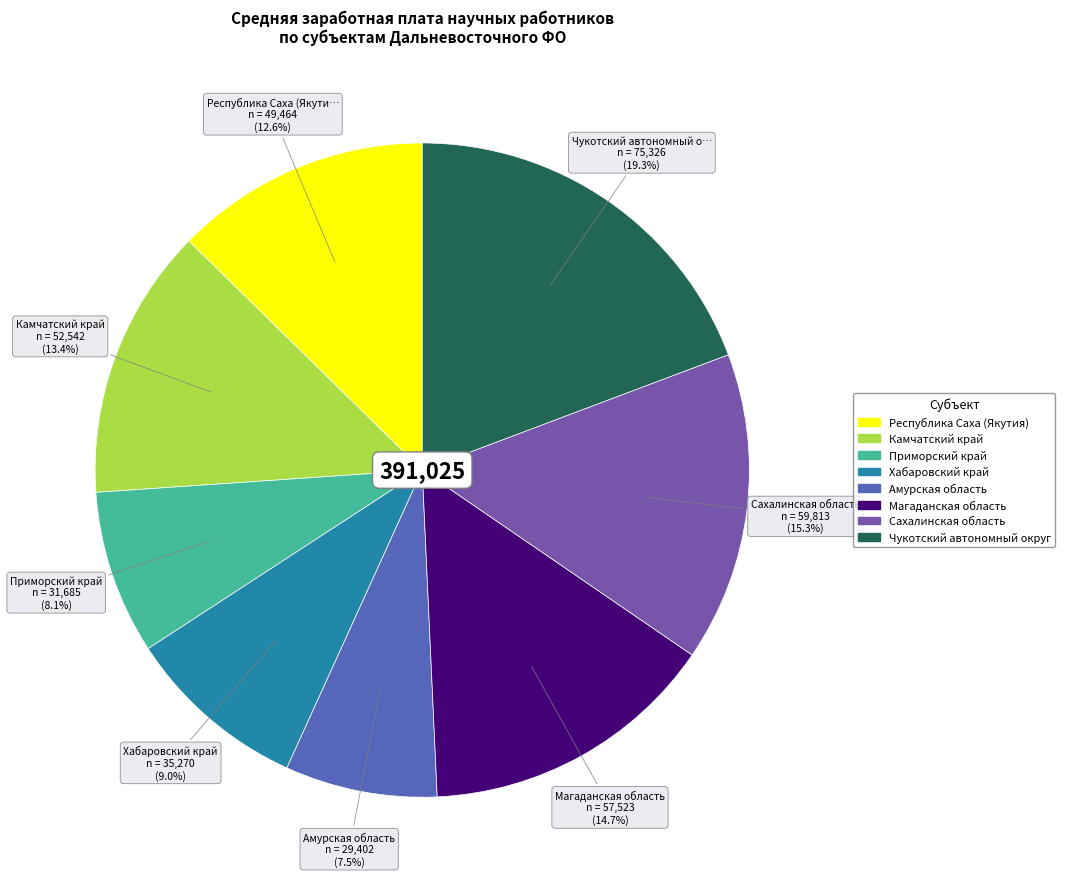

What portion of the pie excludes Приморский край?

91.9%